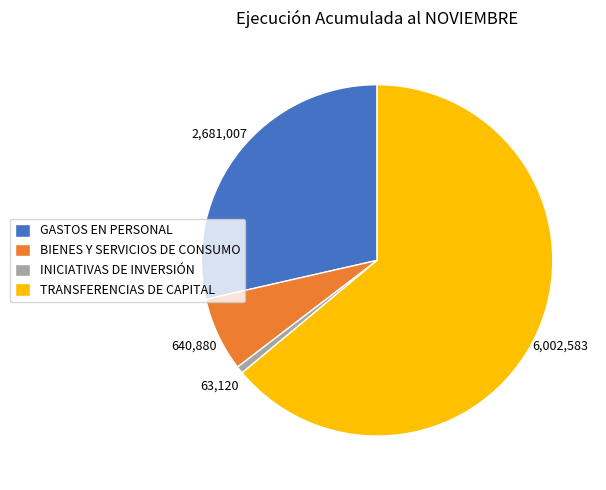

True or false: GASTOS EN PERSONAL accounts for 29% of the total.

True